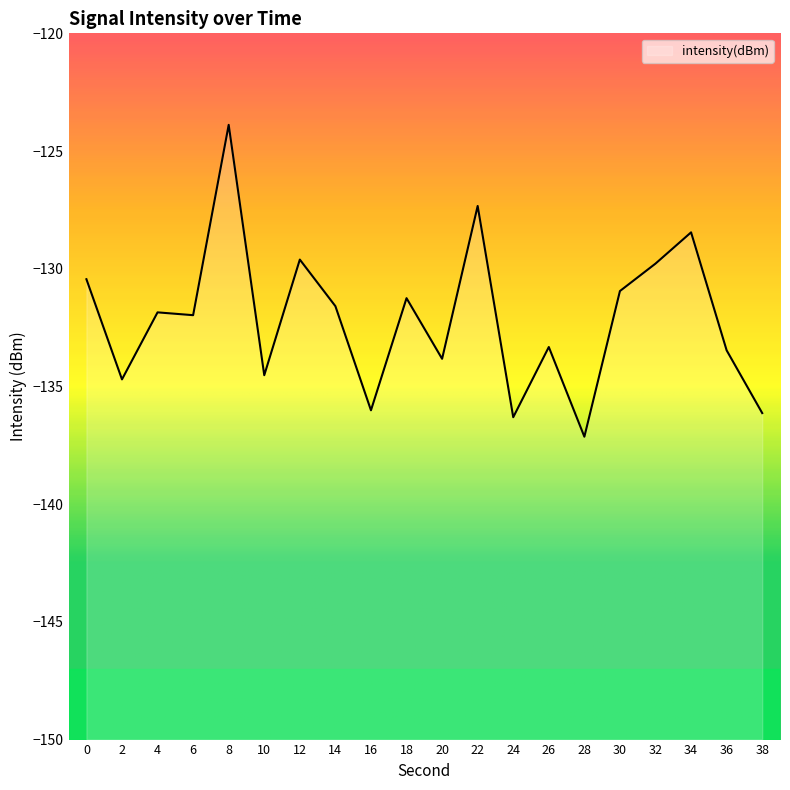

Count the number of values greater than -131.

7